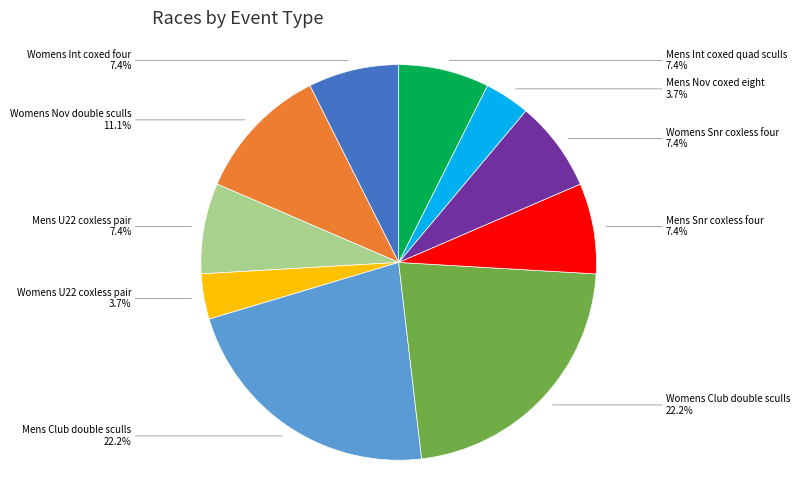

How many segments does this pie chart have?

10